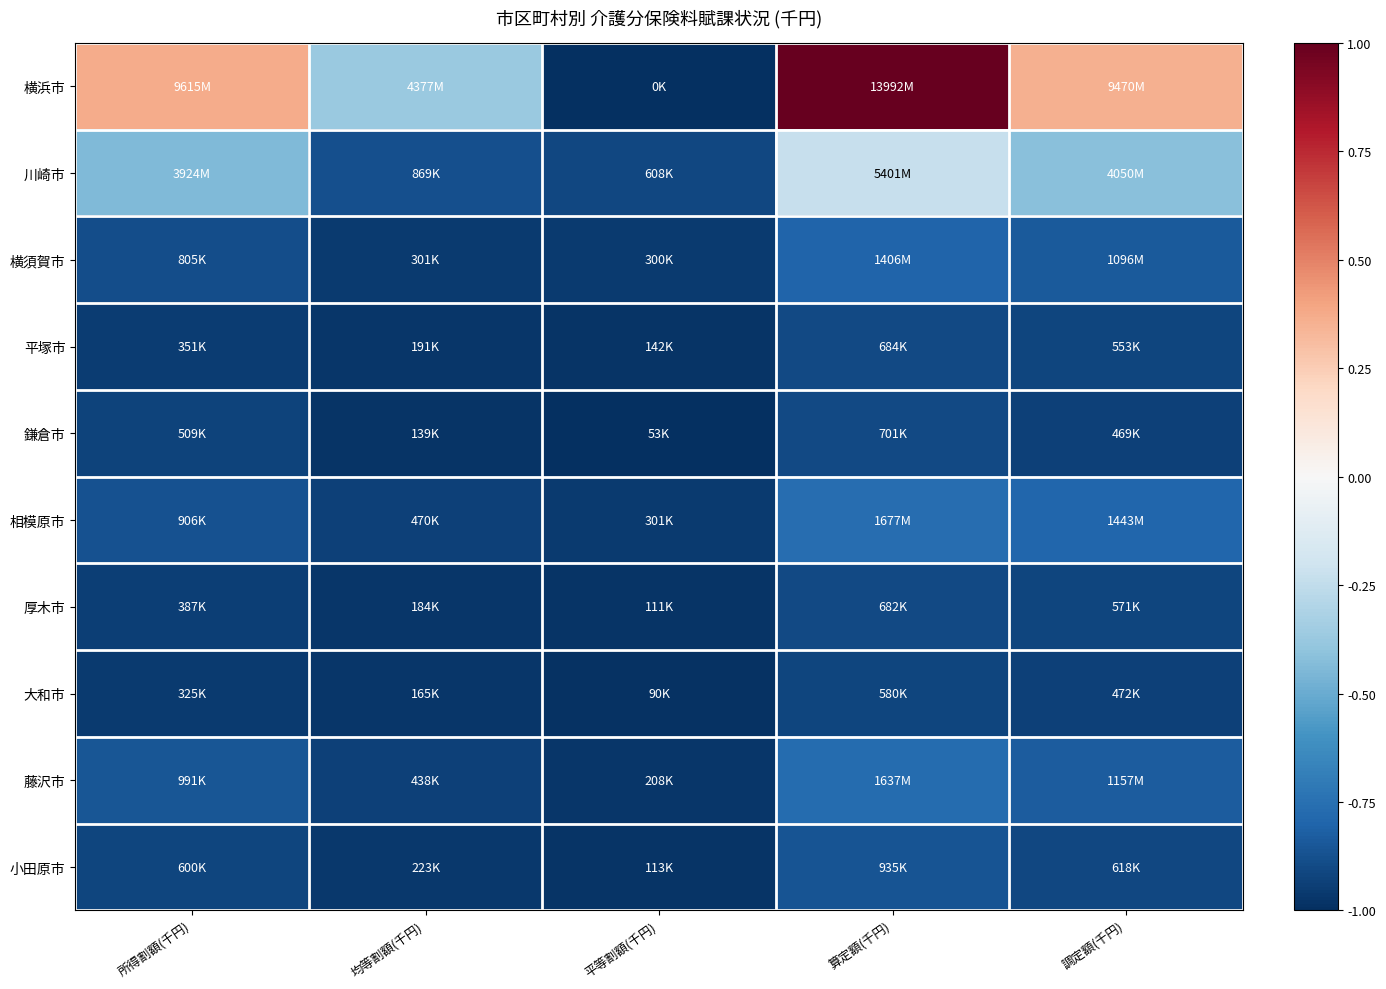

Which series has the largest total across all categories?

横浜市